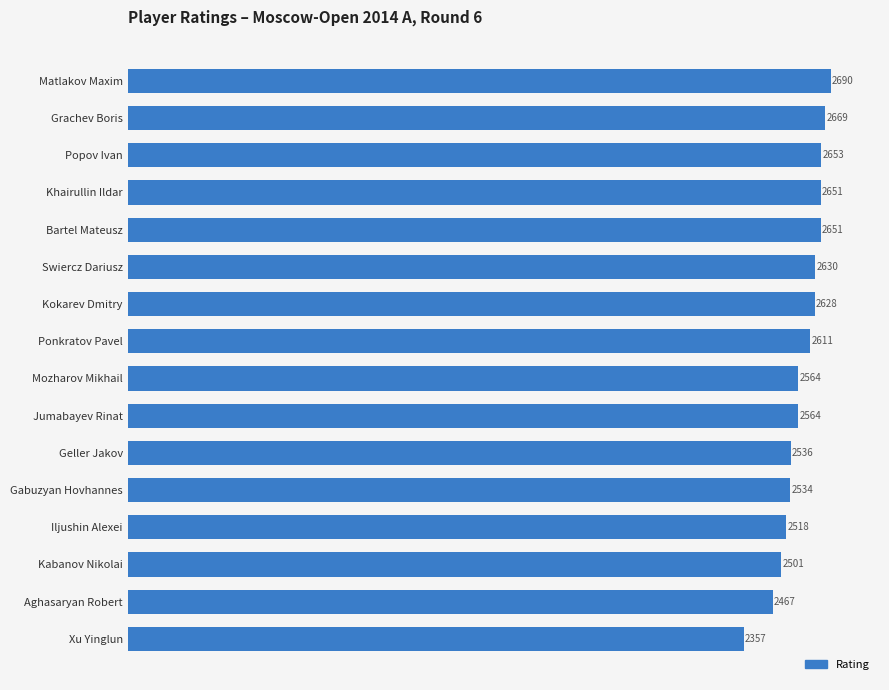

What value does the data have at Jumabayev Rinat, to the nearest 5?

2565